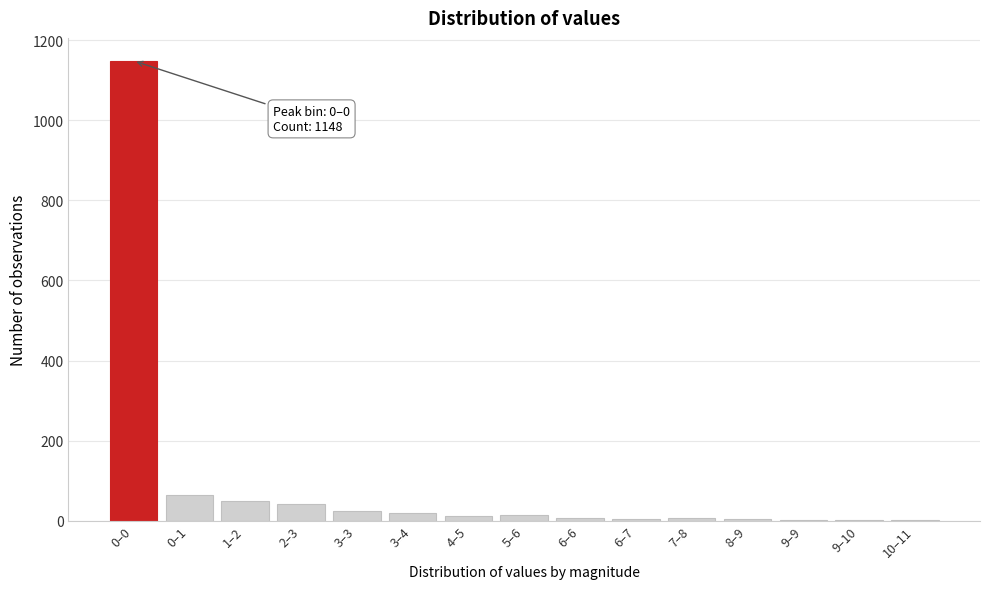

What is the maximum value shown in the chart?

1148